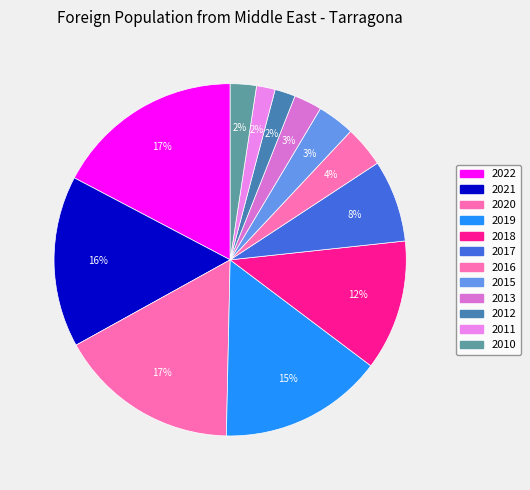

Does 2016 account for over 50% of the chart?

No